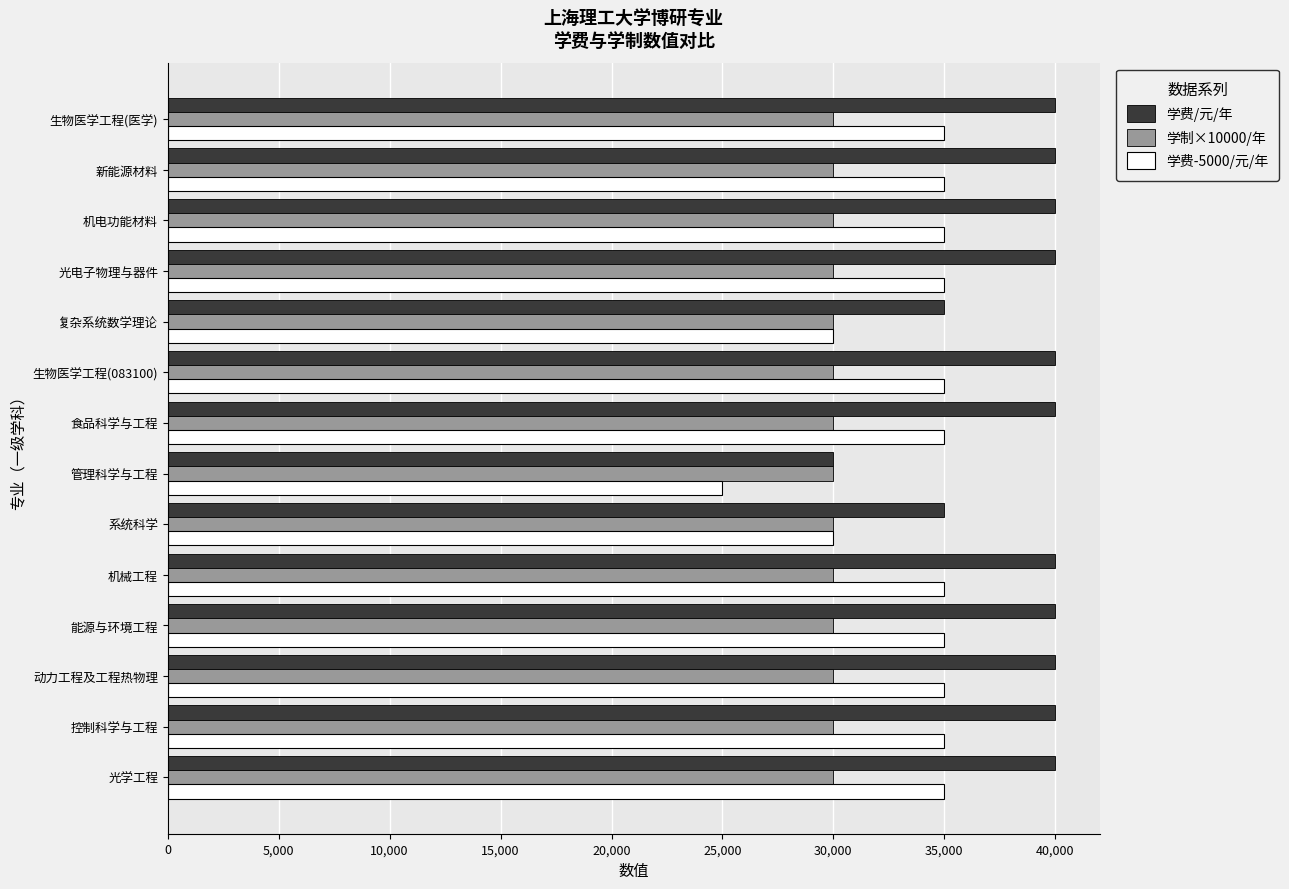

Is the value of 学费-5000/元/年 at 管理科学与工程 greater than the value of 学制×10000/年 at 新能源材料?

No